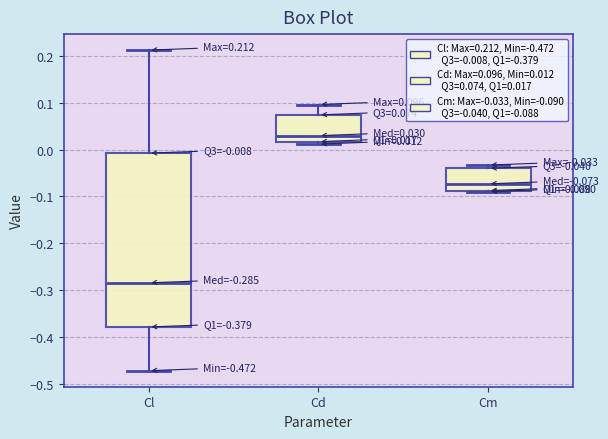

Which box's median line is the highest?

Cd